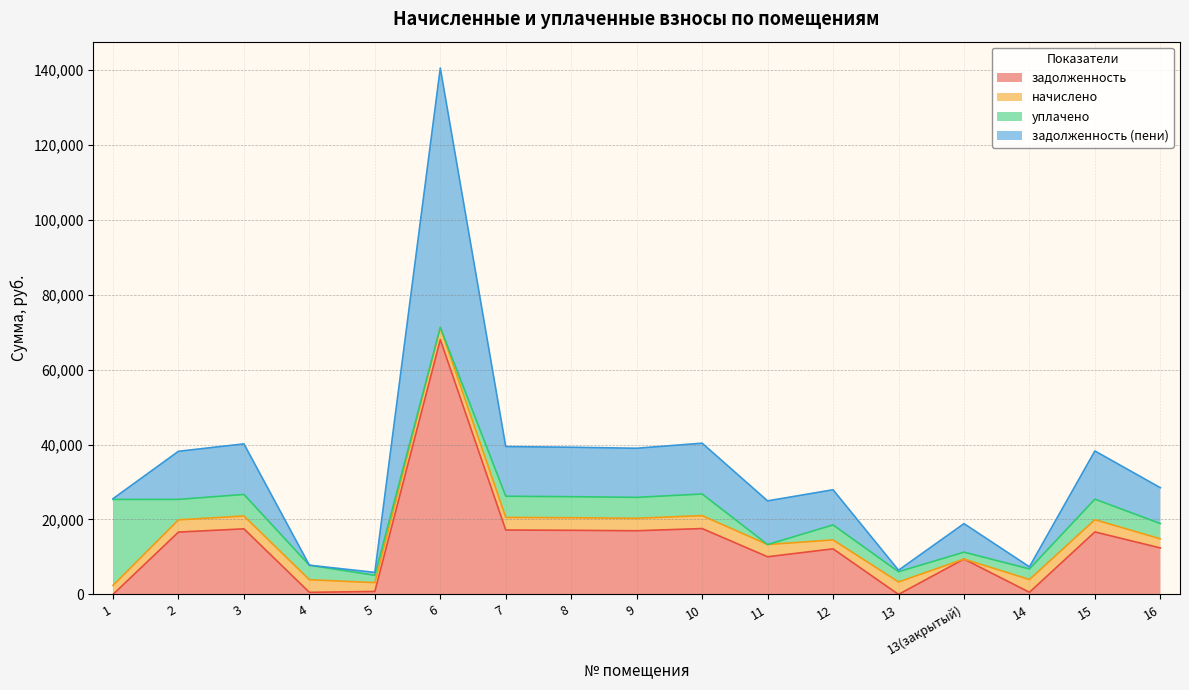

How many lines are shown in the chart?

4